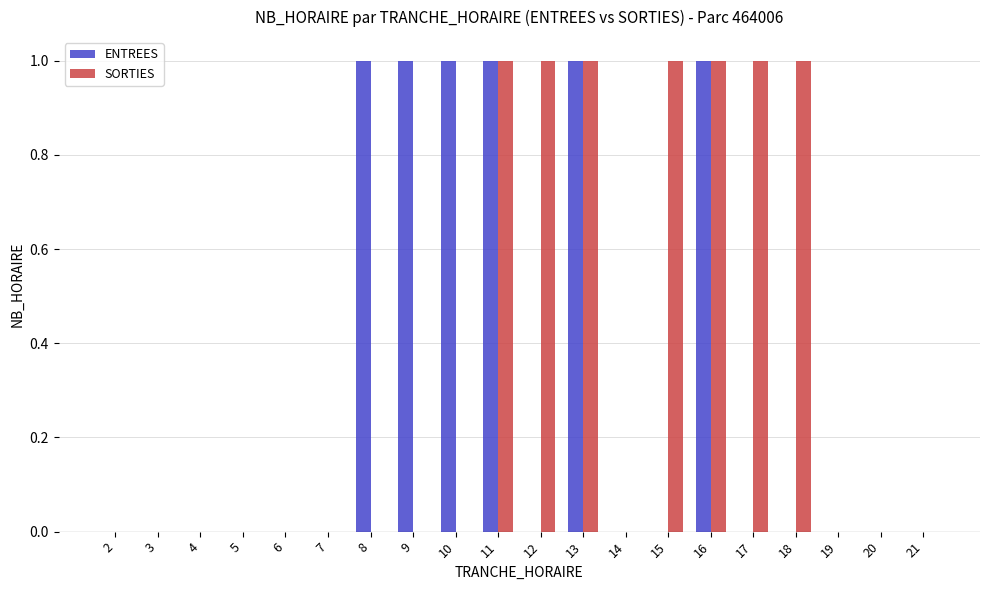

Does the chart contain stacked bars?

No